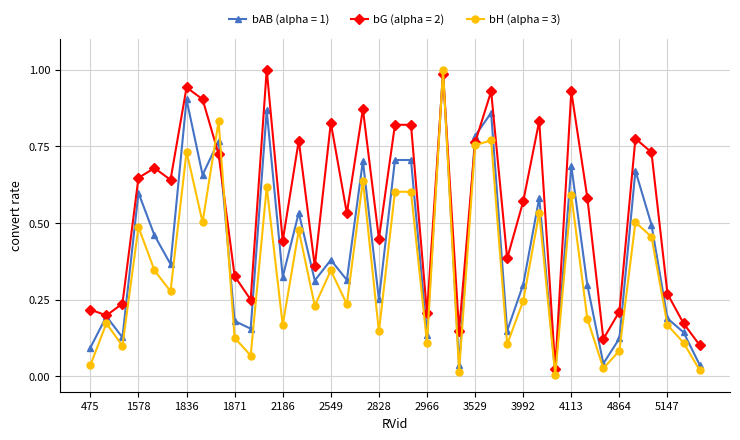

List the series in order of their overall mean, highest first.

bG (alpha = 2), bAB (alpha = 1), bH (alpha = 3)